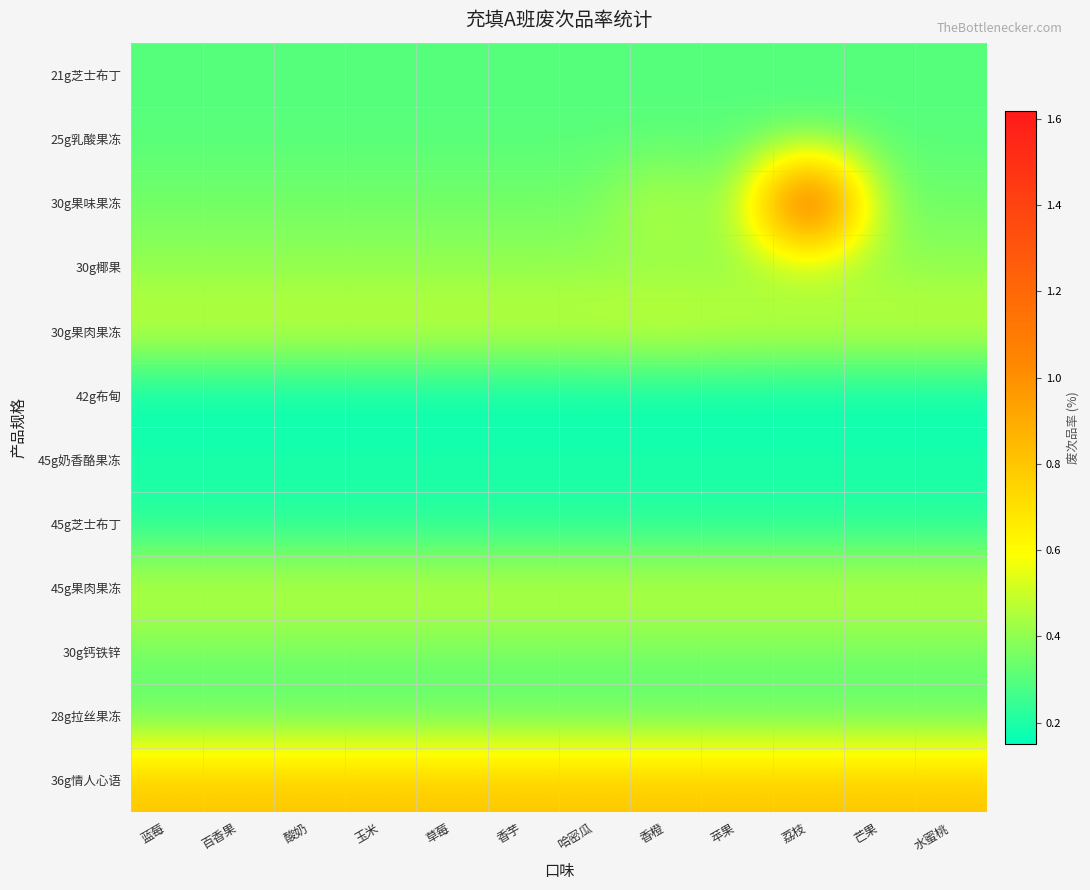

At which category does the chart reach its minimum across all series?

蓝莓